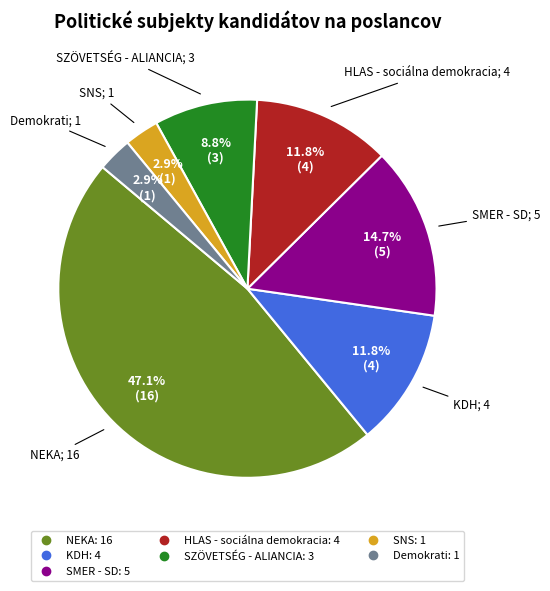

Is there any slice that represents more than half of the pie?

No